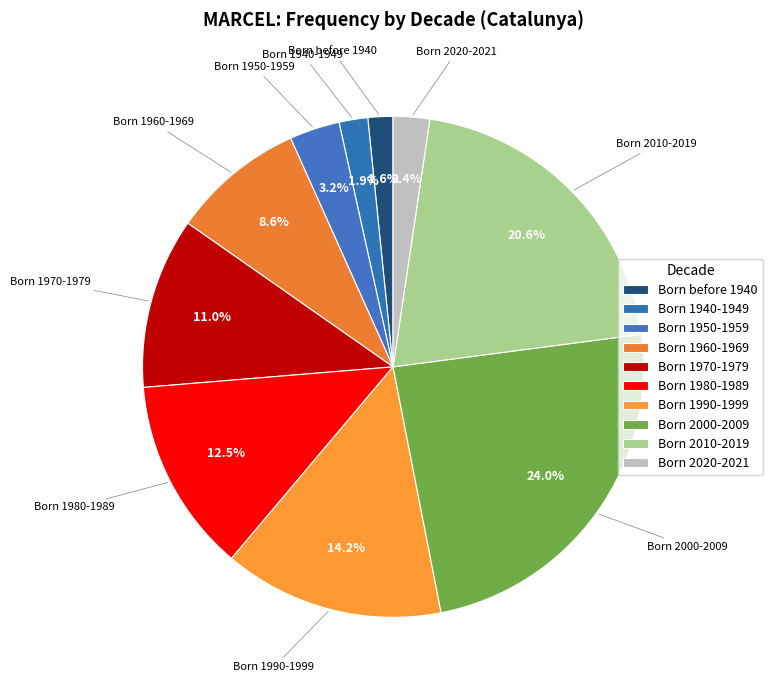

What is the change in value from Born 1980-1989 to Born 2020-2021?

-424